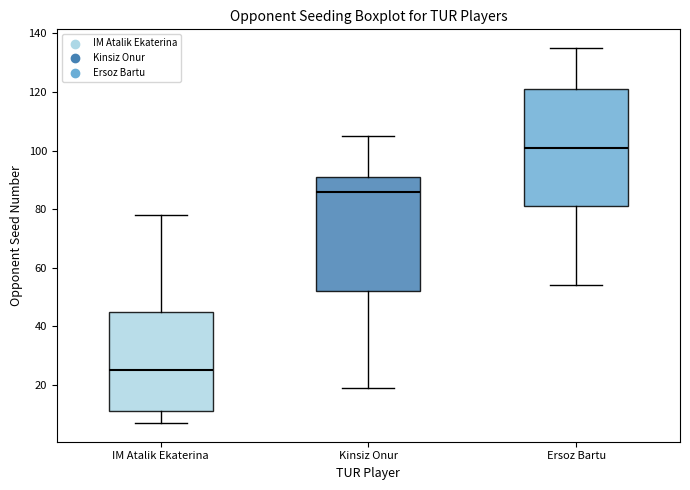

Reading left to right, read every box against the y-axis: the position of its median line, the range the box covers, and the ends of its whiskers. The values are not printed on the chart, so give them approximately, as read against the axis.

IM Atalik Ekaterina: median 26, box 12 to 46, whiskers 8 to 78
Kinsiz Onur: median 86, box 52 to 92, whiskers 20 to 106
Ersoz Bartu: median 102, box 82 to 122, whiskers 54 to 136